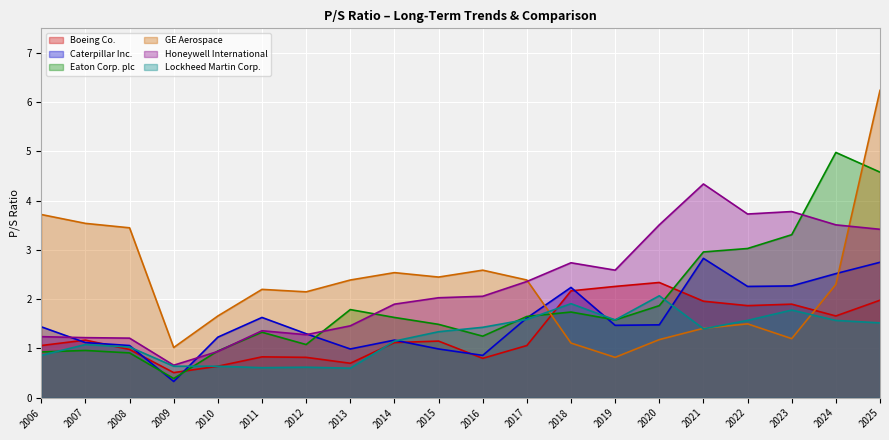

What are all the series names shown in the legend?

Boeing Co., Caterpillar Inc., Eaton Corp. plc, GE Aerospace, Honeywell International, Lockheed Martin Corp.